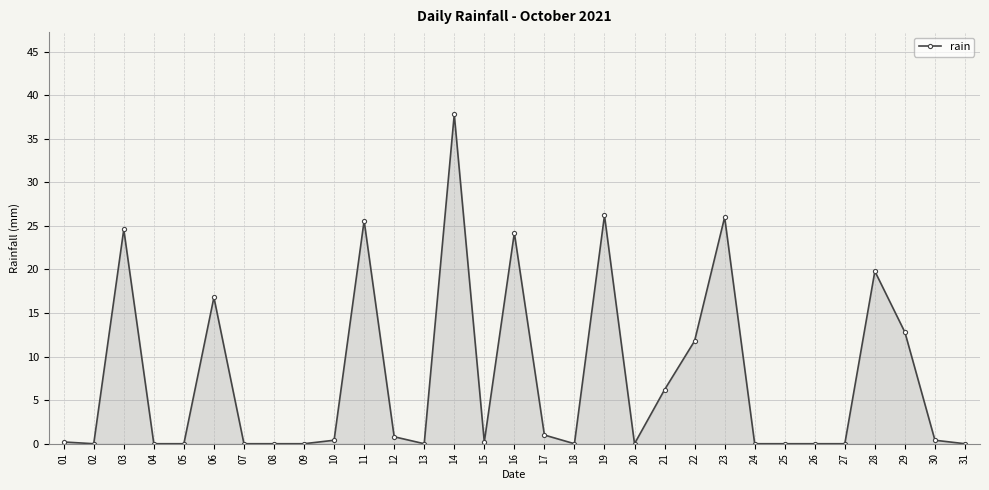

What is the change in value from 09 to 12?

+0.8